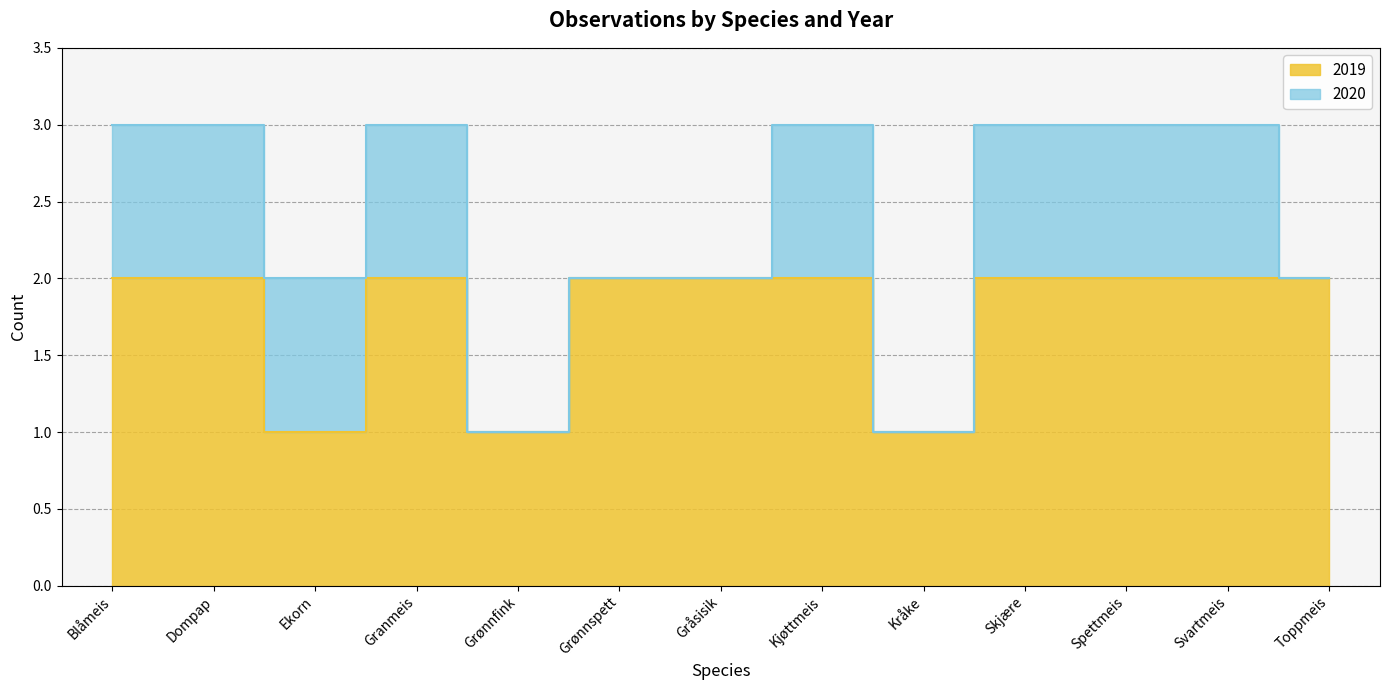

What is the sum of the values at Granmeis and Blåmeis?

4